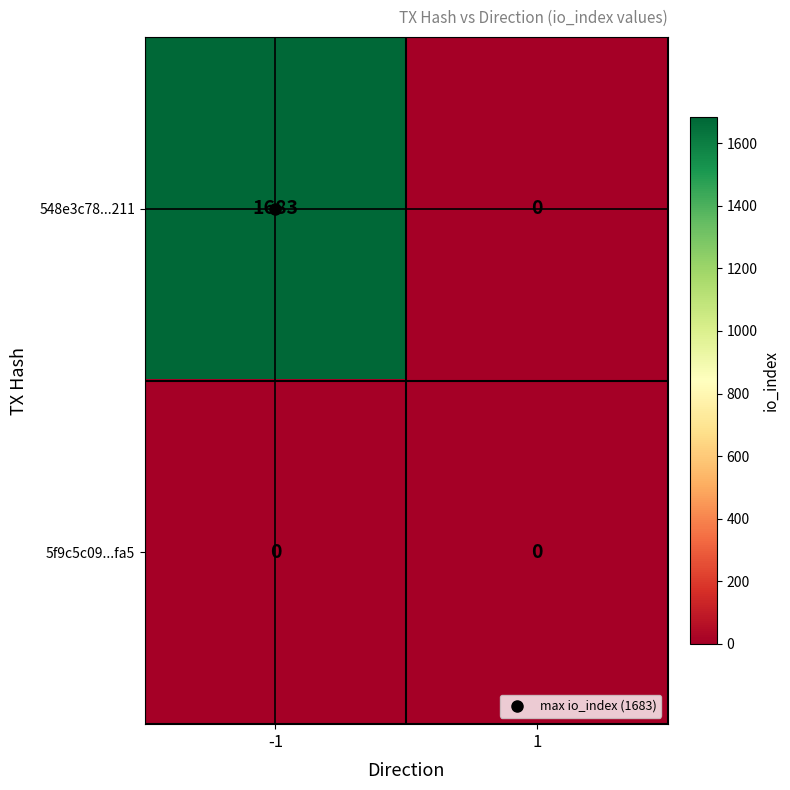

Rank the series by their maximum value, from lowest to highest.

5f9c5c09...fa5, 548e3c78...211